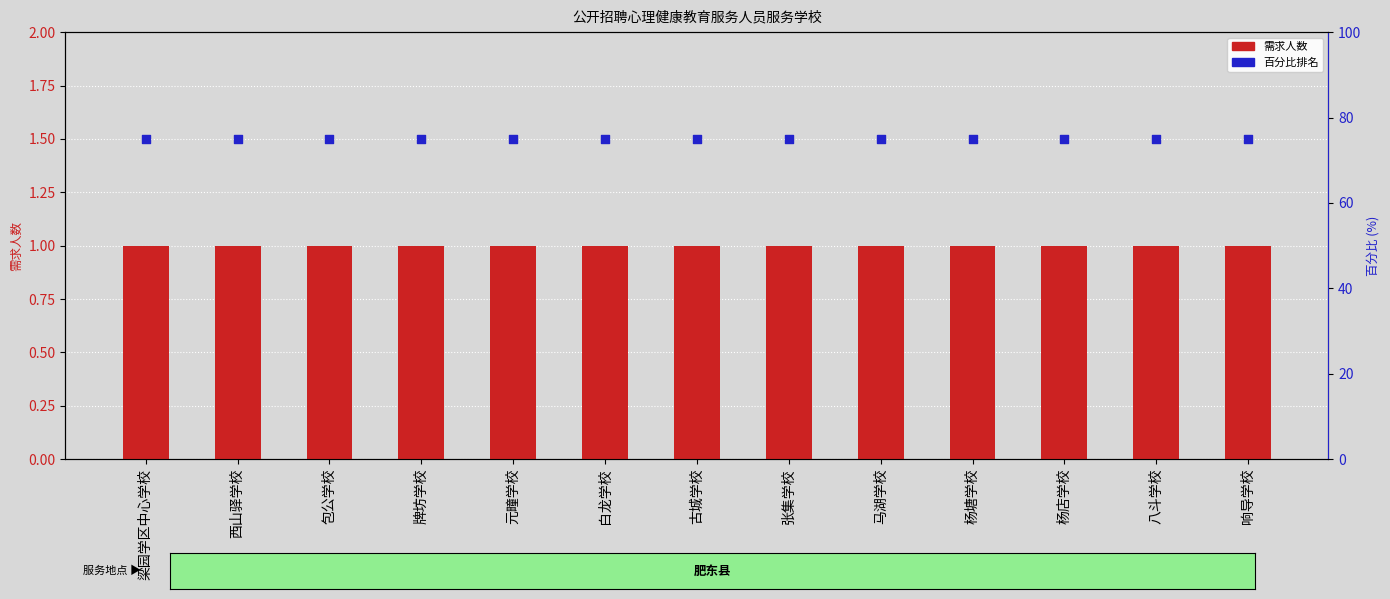

What is the total value across all series at 元疃学校?

76